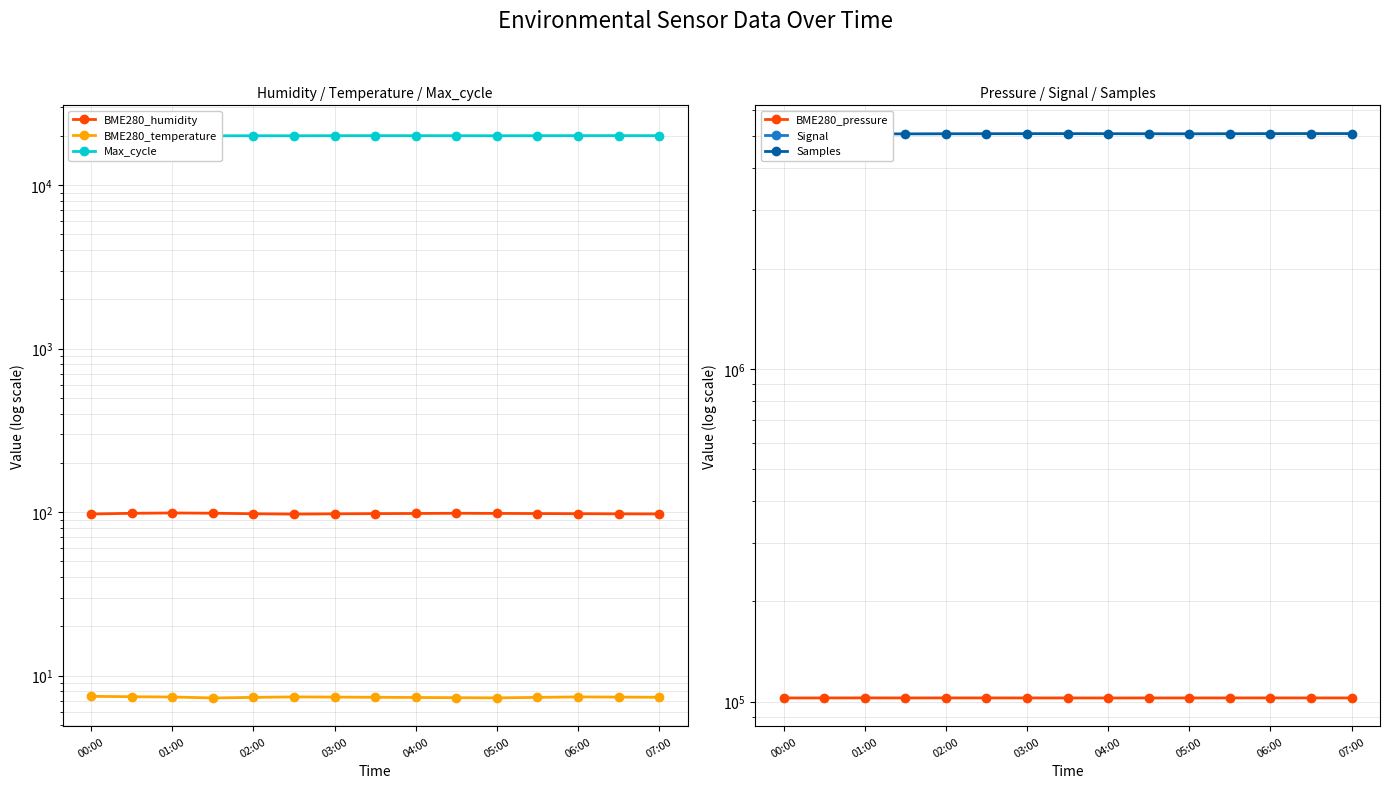

The Samples series shows 5083615.0 at 01:00. True or false?

True